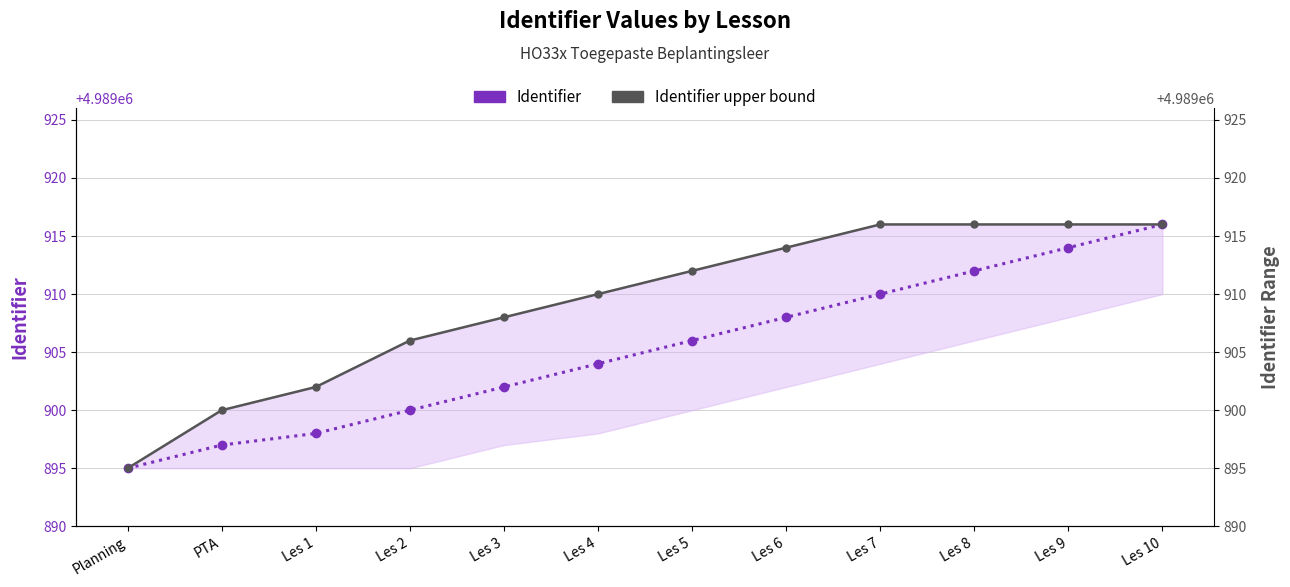

Between Planning and Les 10, which series saw the biggest shift?

Identifier